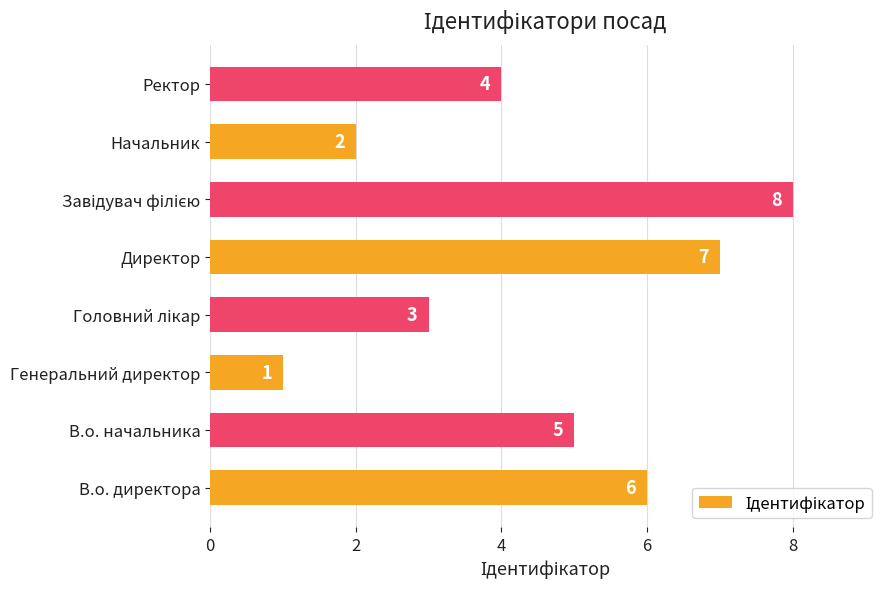

What is the sum of all values?

36